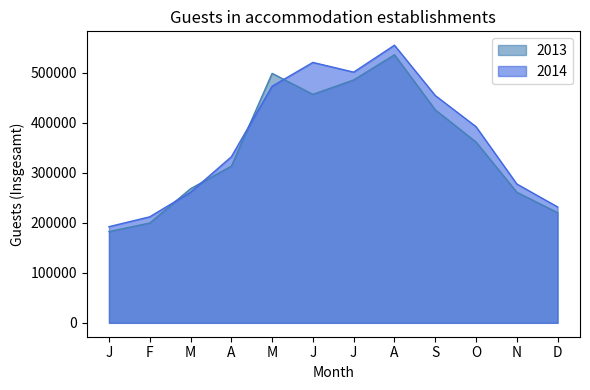

What is the maximum value for 2013?

535605